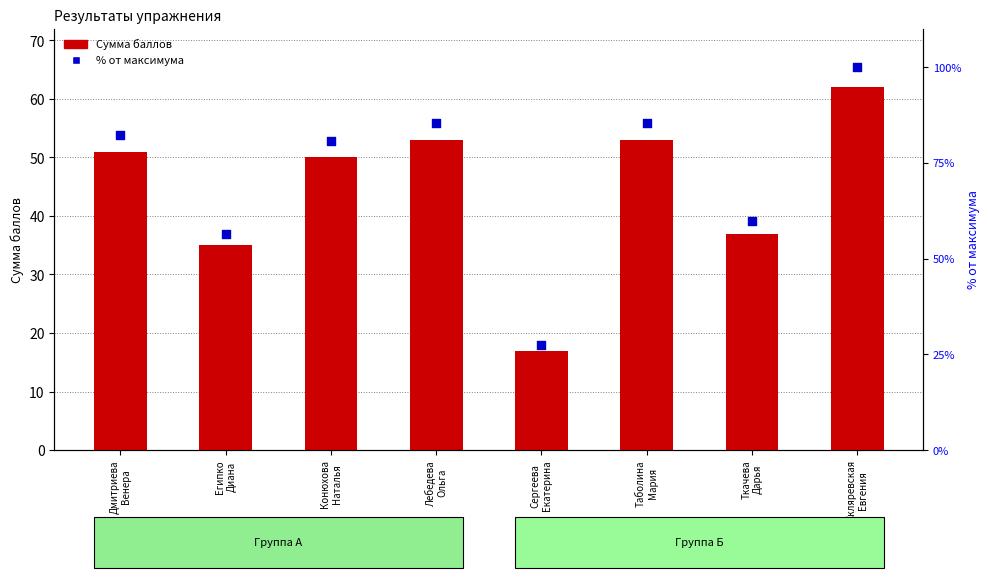

Which series reaches the maximum Y coordinate?

% от максимума